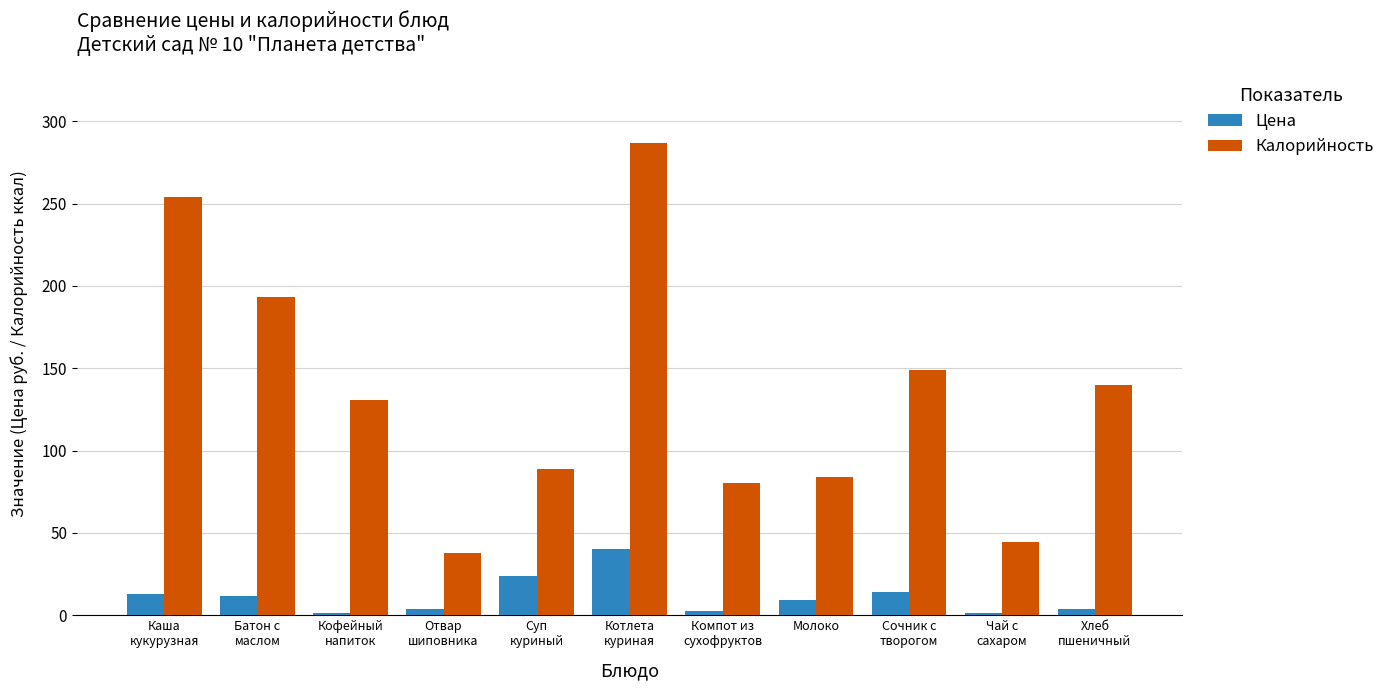

List the series in order of their peak value, highest first.

Калорийность, Цена